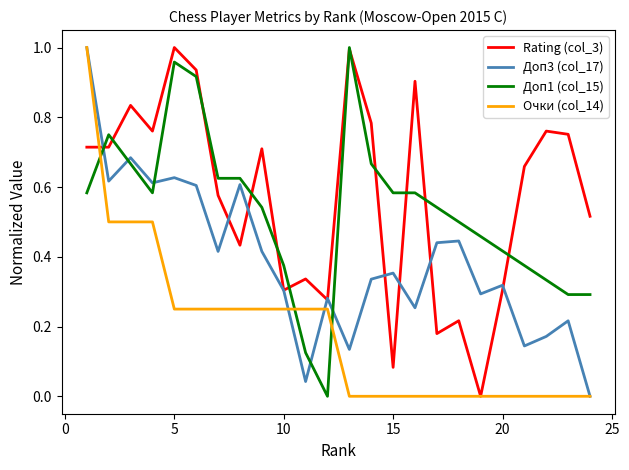

True or false: Доп1 (col_15) and Доп3 (col_17) intersect in this chart.

True